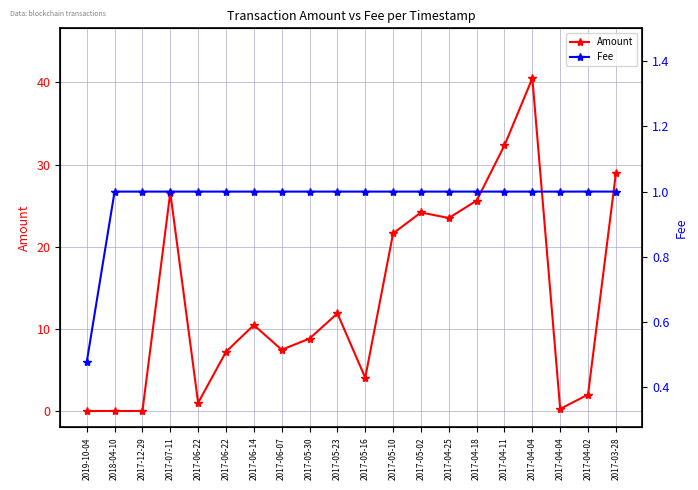

Reading left to right, list all the values displayed in this chart.

Amount: 2019-10-04=0.0	2018-04-10=0.0	2017-12-29=0.0	2017-07-11=26.6	2017-06-22=1.0	2017-06-22=7.2	2017-06-14=10.5	2017-06-07=7.5	2017-05-30=8.8	2017-05-23=11.9	2017-05-16=4.0	2017-05-10=21.6	2017-05-02=24.2	2017-04-25=23.5	2017-04-18=25.6	2017-04-11=32.3	2017-04-04=40.5	2017-04-04=0.3	2017-04-02=2.0	2017-03-28=28.9
Fee: 2019-10-04=0.5	2018-04-10=1.0	2017-12-29=1.0	2017-07-11=1.0	2017-06-22=1.0	2017-06-22=1.0	2017-06-14=1.0	2017-06-07=1.0	2017-05-30=1.0	2017-05-23=1.0	2017-05-16=1.0	2017-05-10=1.0	2017-05-02=1.0	2017-04-25=1.0	2017-04-18=1.0	2017-04-11=1.0	2017-04-04=1.0	2017-04-04=1.0	2017-04-02=1.0	2017-03-28=1.0